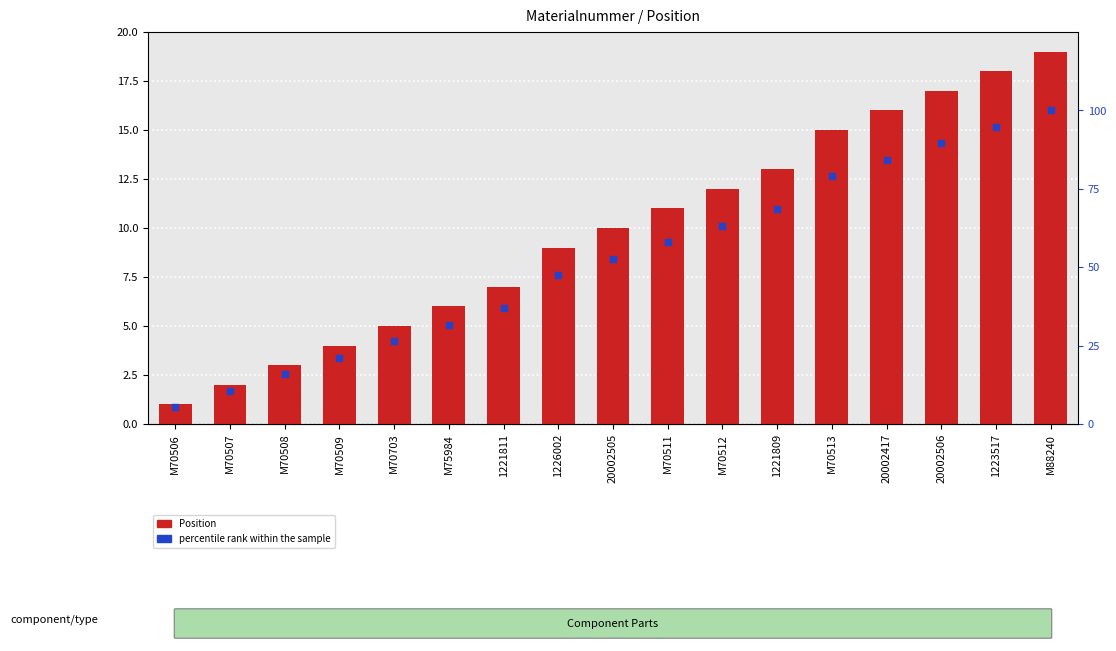

Which series has the widest spread of Y values?

percentile rank within the sample